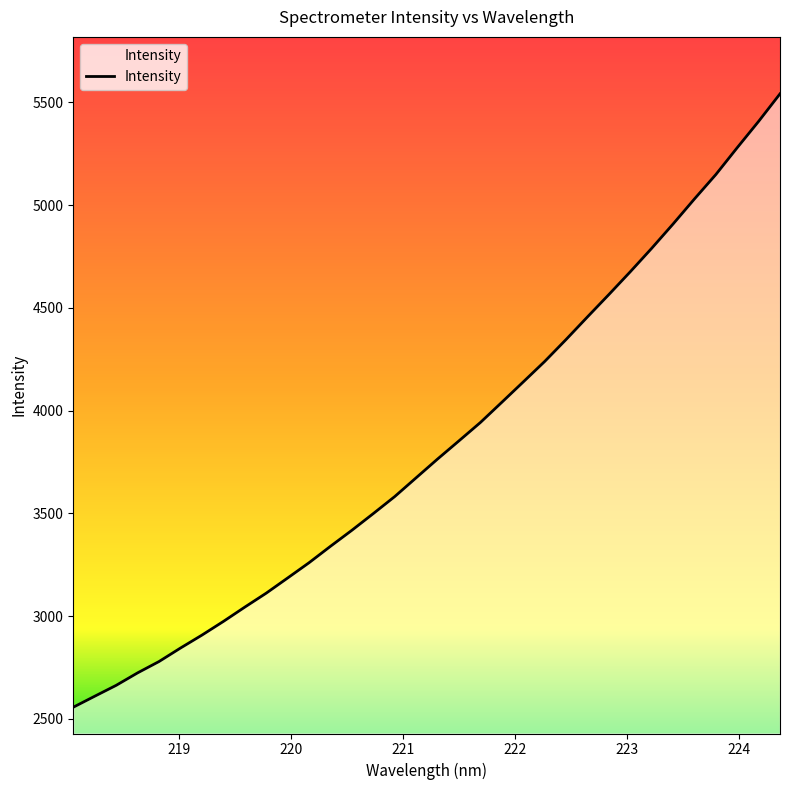

What is the difference between the maximum and minimum values?

2984.6